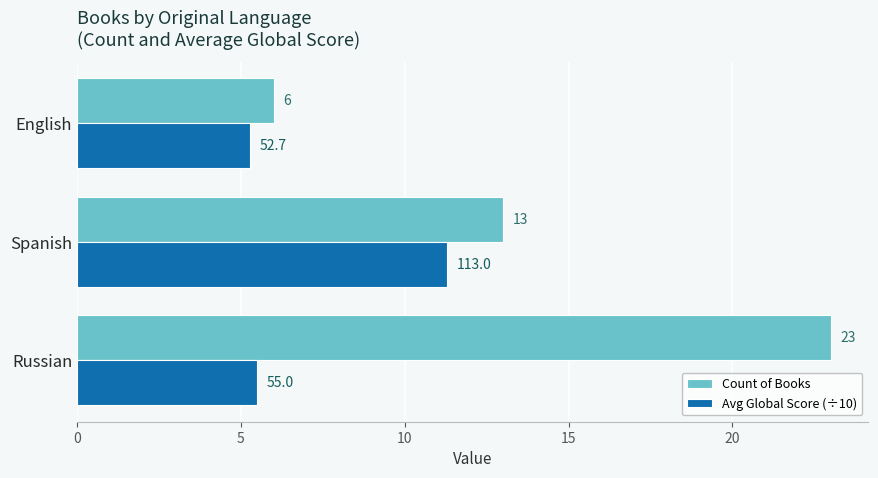

What is the difference between the Count of Books values at Russian and Spanish?

10.0